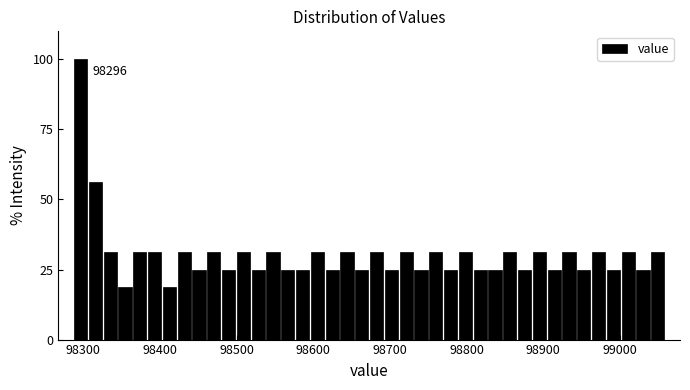

Around what value on the x-axis is the tallest bar? Give the approximate position of its centre, as read against the axis.

98300